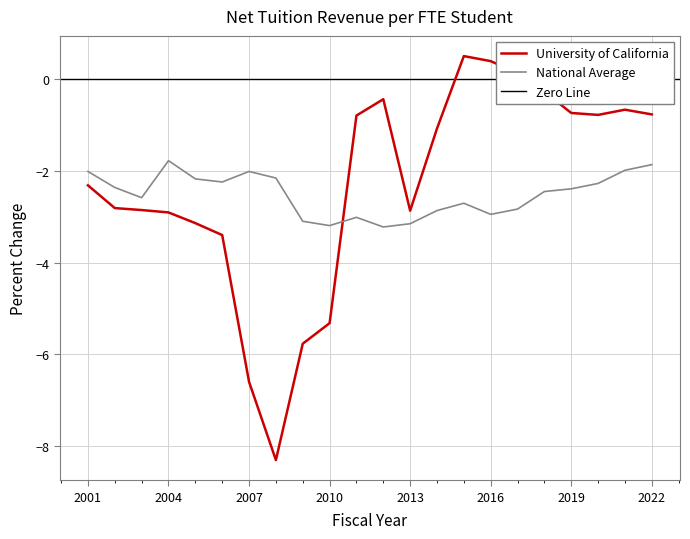

True or false: University of California and National Average intersect in this chart.

True